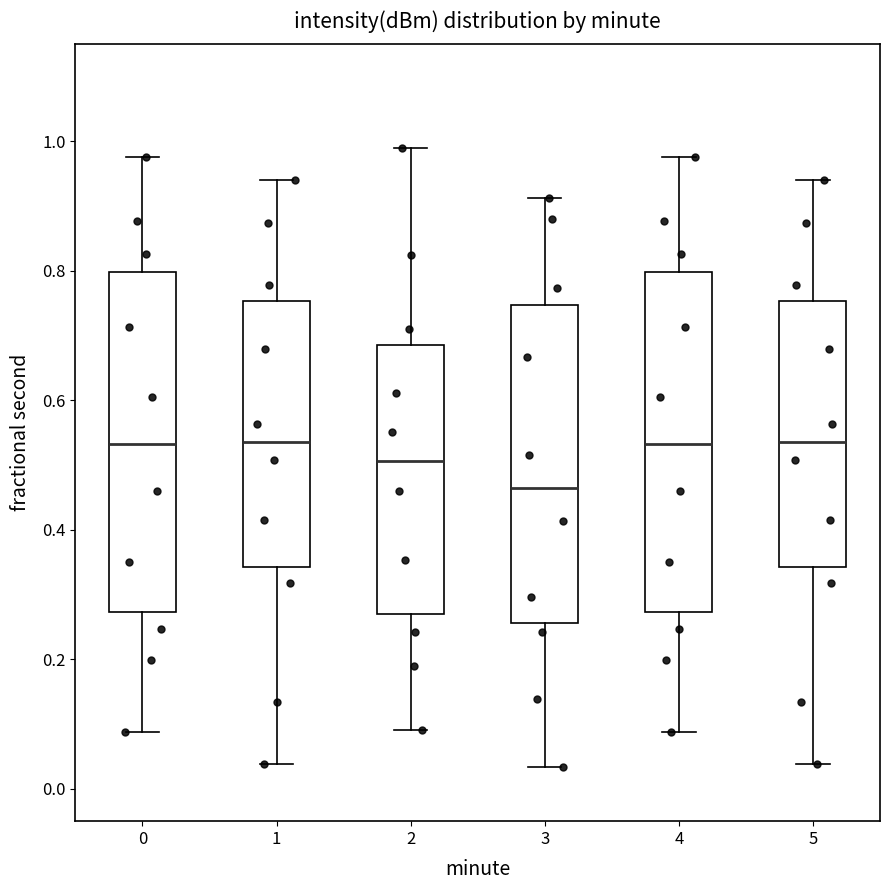

Reading left to right, transcribe this box plot: for each box, give where its median line is, the range the box spans, and where its two whiskers end, as read against the y-axis. The values are not printed on the chart, so give them approximately, as read against the axis.

0: median 0.54, box 0.28 to 0.80, whiskers 0.08 to 0.98
1: median 0.54, box 0.34 to 0.76, whiskers 0.04 to 0.94
2: median 0.50, box 0.26 to 0.68, whiskers 0.10 to 0.98
3: median 0.46, box 0.26 to 0.74, whiskers 0.04 to 0.92
4: median 0.54, box 0.28 to 0.80, whiskers 0.08 to 0.98
5: median 0.54, box 0.34 to 0.76, whiskers 0.04 to 0.94